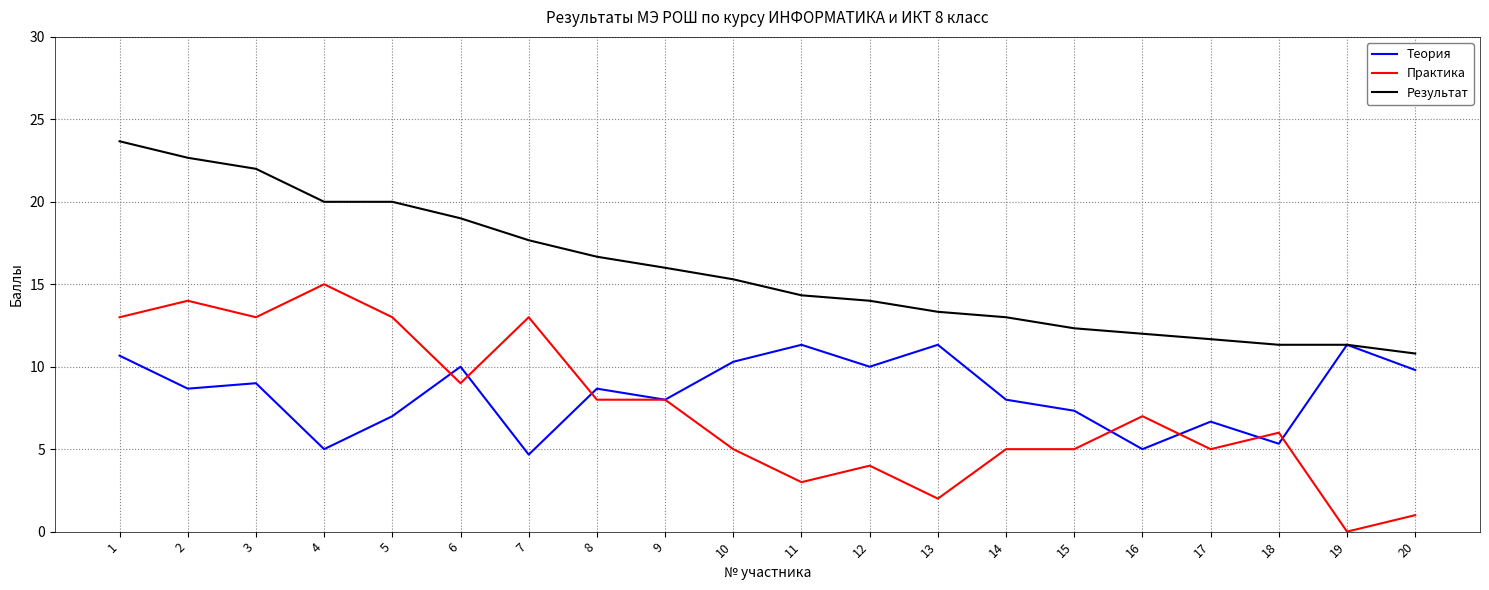

Reading right to left, transcribe all the data shown in this chart.

Теория: 20=9.8	19=11.3	18=5.3	17=6.7	16=5.0	15=7.3	14=8.0	13=11.3	12=10.0	11=11.3	10=10.3	9=8.0	8=8.7	7=4.7	6=10.0	5=7.0	4=5.0	3=9.0	2=8.7	1=10.7
Практика: 20=1.0	19=0.0	18=6.0	17=5.0	16=7.0	15=5.0	14=5.0	13=2.0	12=4.0	11=3.0	10=5.0	9=8.0	8=8.0	7=13.0	6=9.0	5=13.0	4=15.0	3=13.0	2=14.0	1=13.0
Результат: 20=10.8	19=11.3	18=11.3	17=11.7	16=12.0	15=12.3	14=13.0	13=13.3	12=14.0	11=14.3	10=15.3	9=16.0	8=16.7	7=17.7	6=19.0	5=20.0	4=20.0	3=22.0	2=22.7	1=23.7